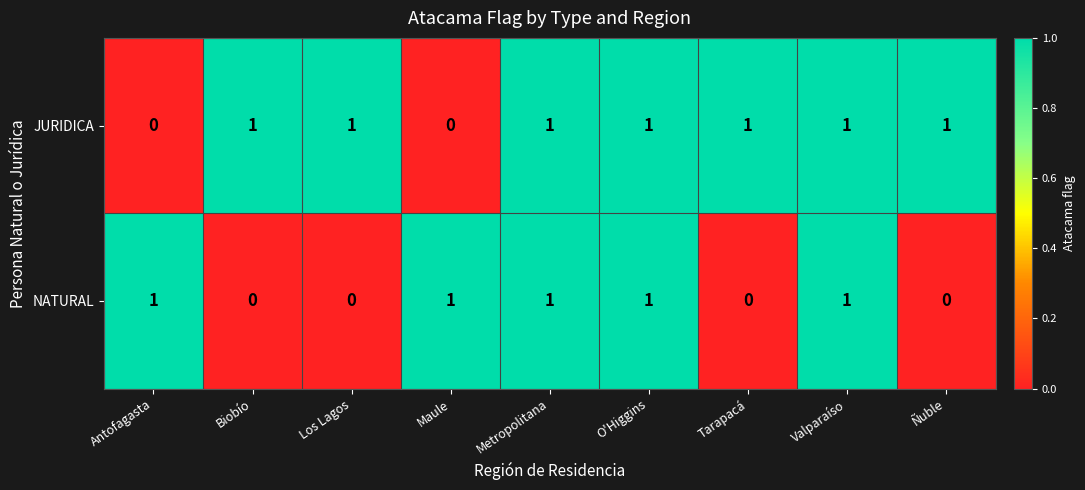

At how many categories does at least one series exceed 0?

9